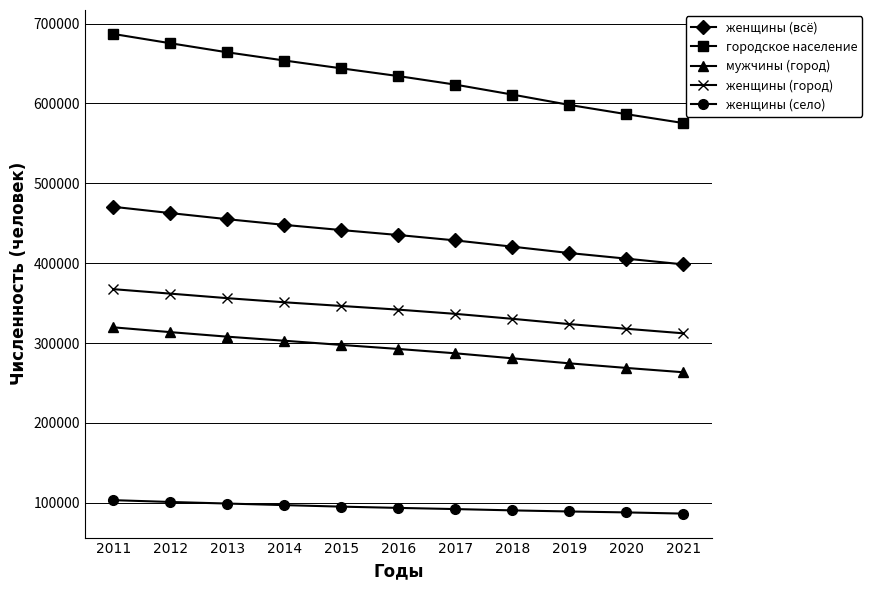

What is the difference between the second highest and second lowest values in the женщины (город) series?

44005